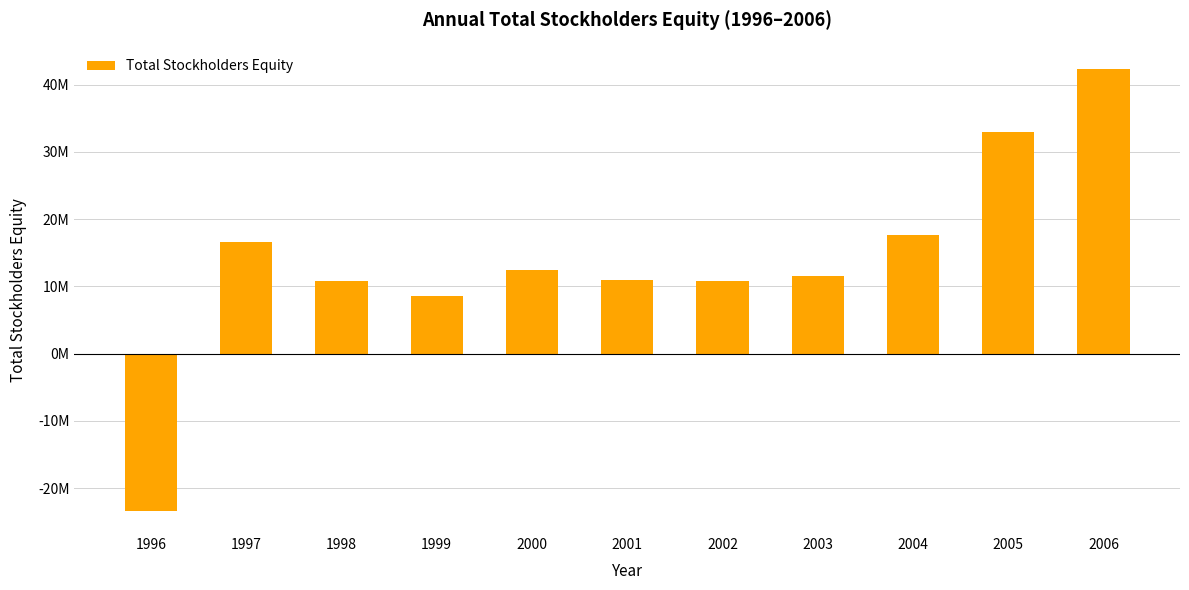

Are the bars horizontal?

No